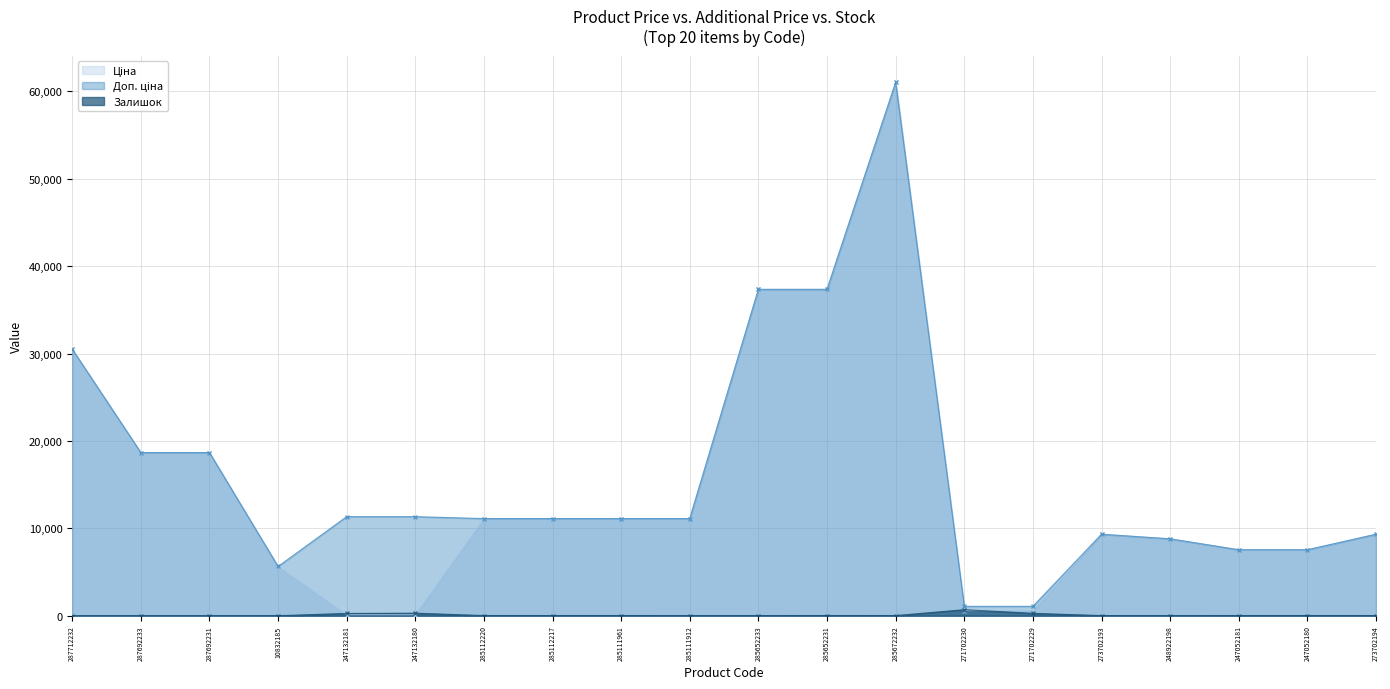

List the labels in order of Доп. ціна value, largest first.

285672232, 285652233, 285652231, 287712232, 287692233, 287692231, 247132181, 247132180, 285112220, 285112217, 285111961, 285111912, 273702193, 273702194, 248922198, 247052181, 247052180, 10832185, 271702230, 271702229